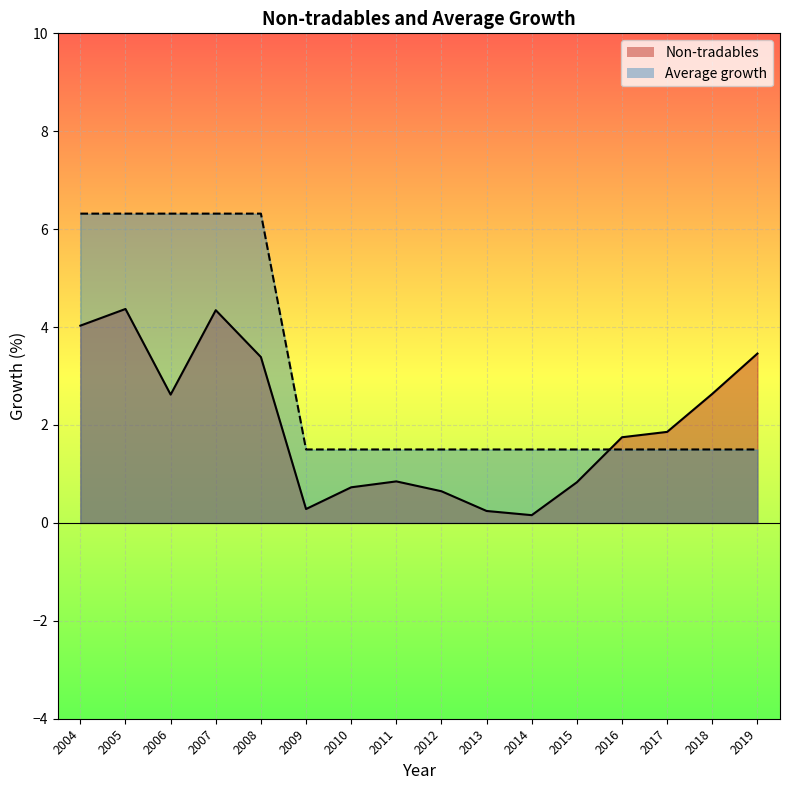

What is the value of the Non-tradables point at the 14th from the left?

1.9